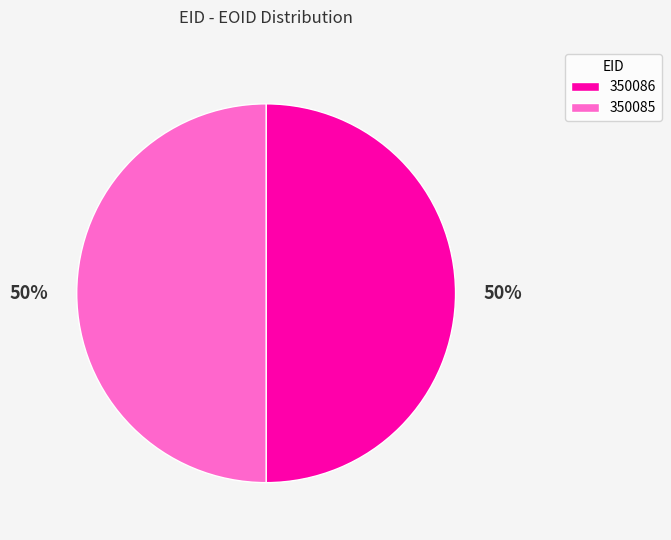

To the nearest percent, what is the combined percentage of 350085 and 350086?

100%